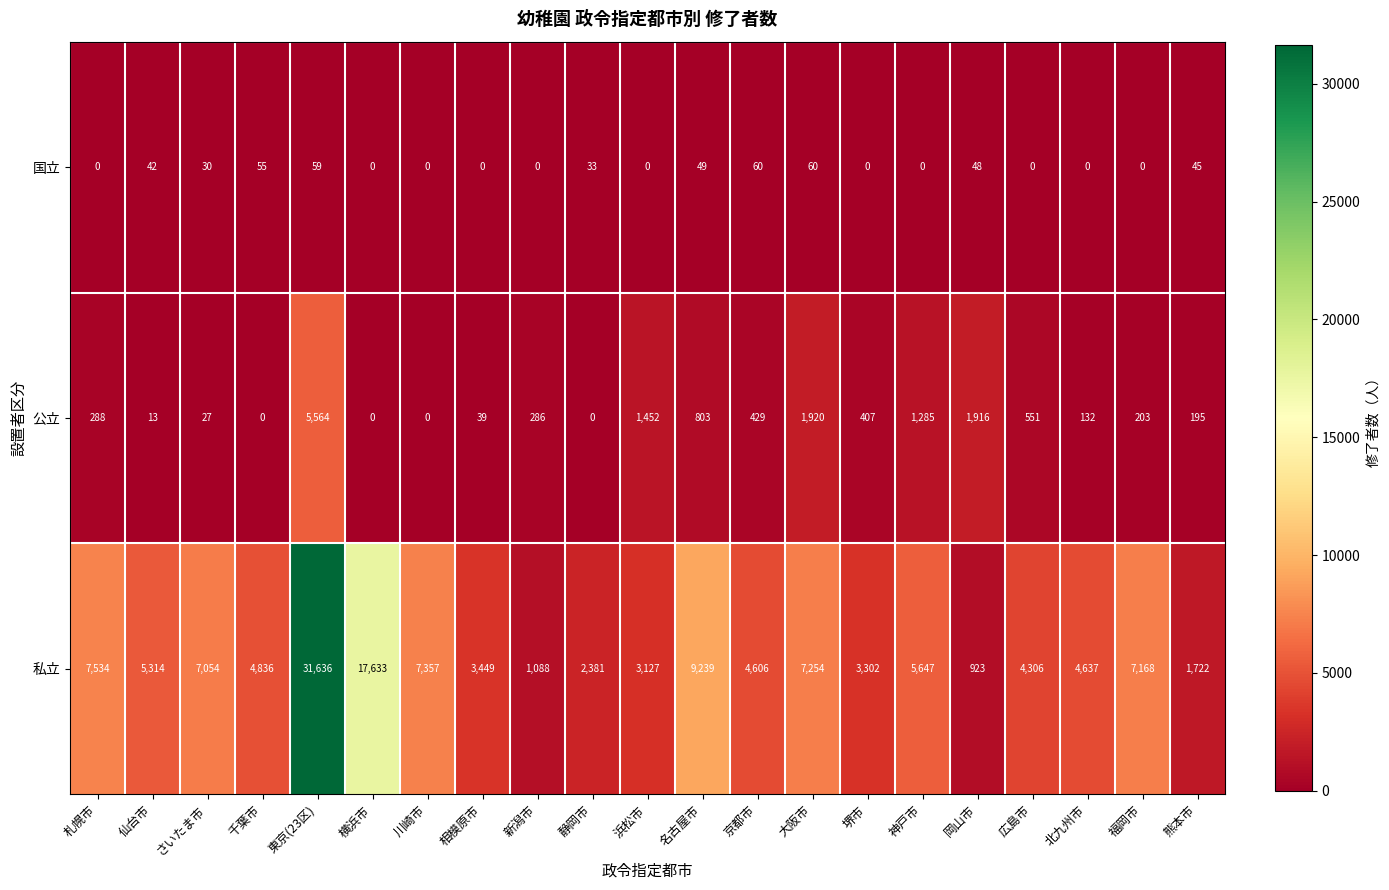

At how many categories does at least one series exceed 5144?

10